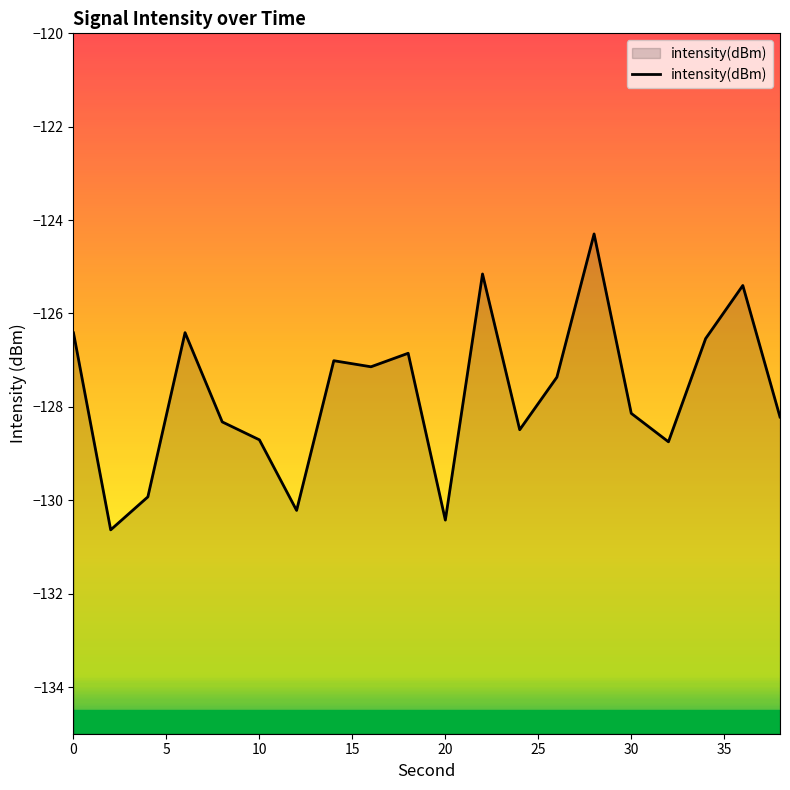

What is the change in value from 10 to 20?

-1.7